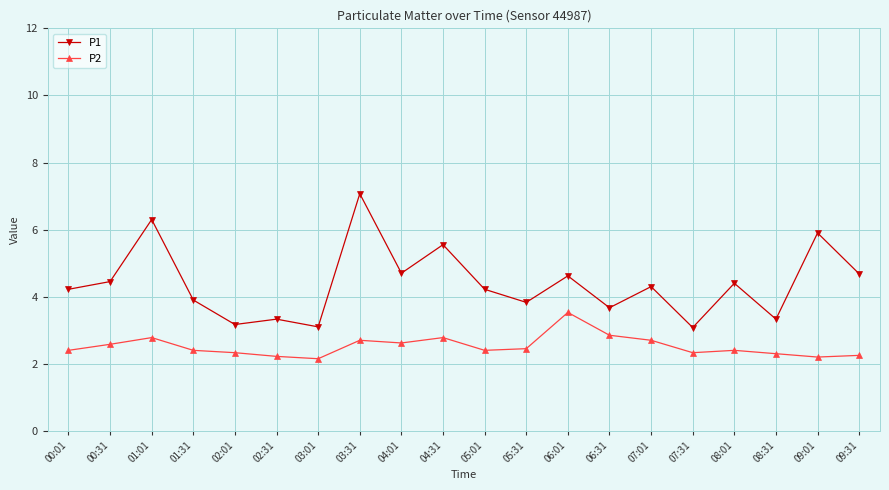

True or false: P2 and P1 cross at least once.

False